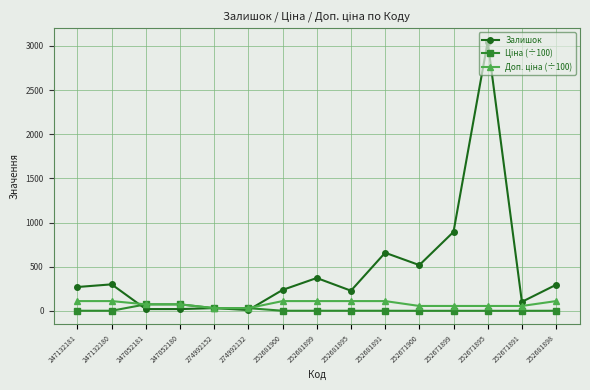

Which series has the largest total across all categories?

Залишок